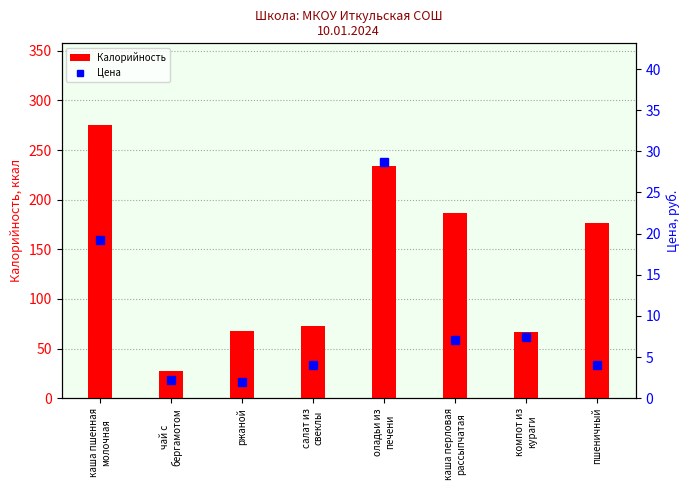

Count the number of data series in this chart.

2